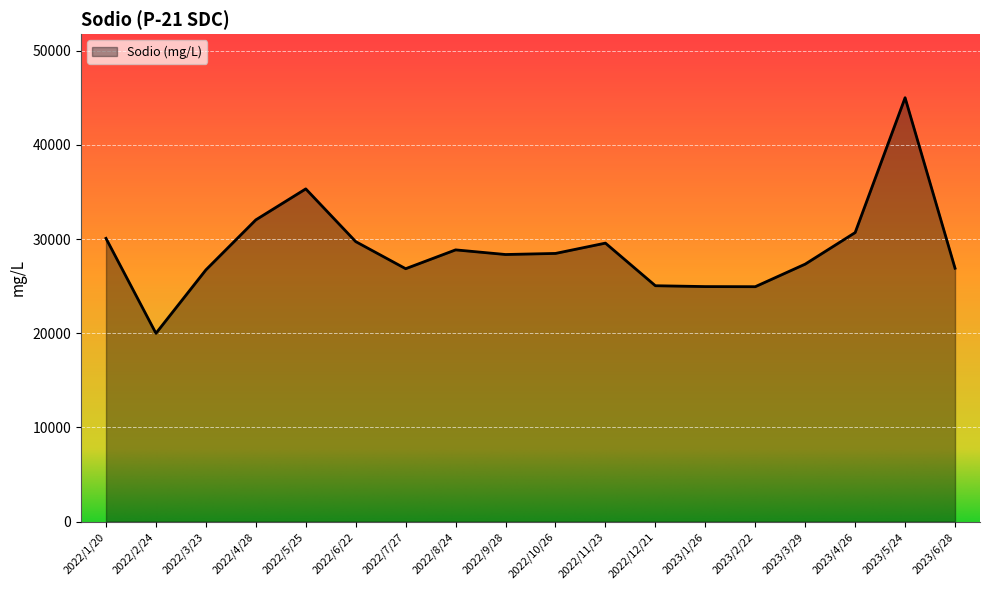

What is the greatest value displayed?

45011.3